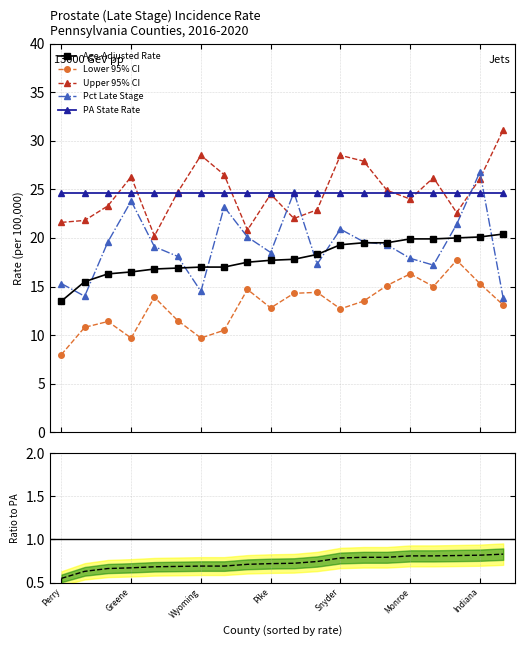

True or false: PA State Rate and Lower 95% CI cross at least once.

False